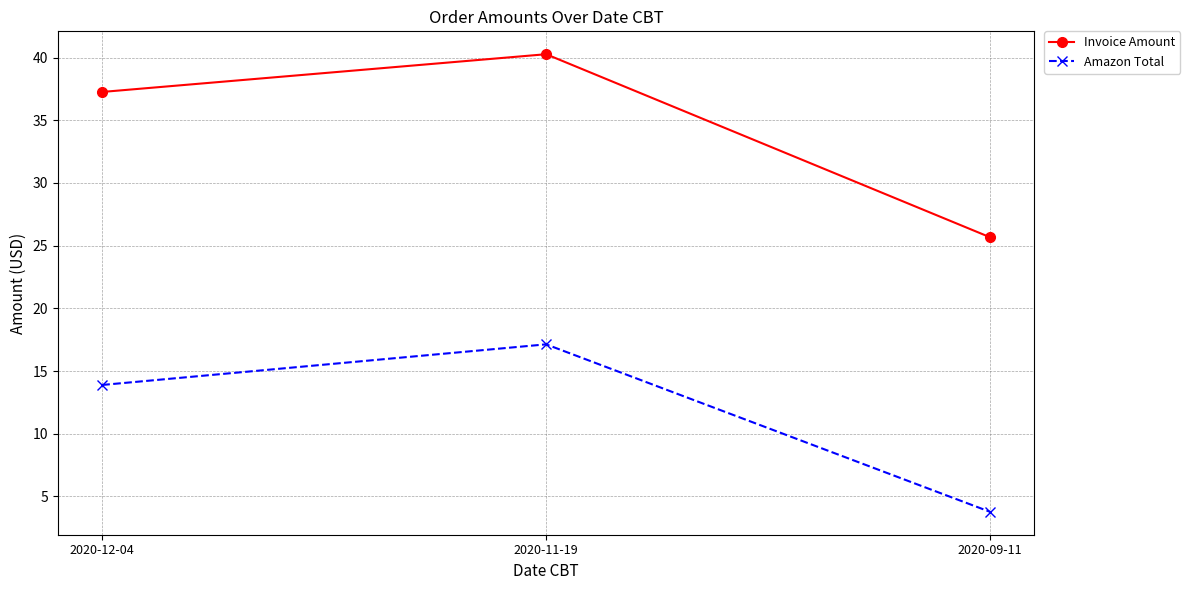

Rank the series by their average value, from highest to lowest.

Invoice Amount, Amazon Total